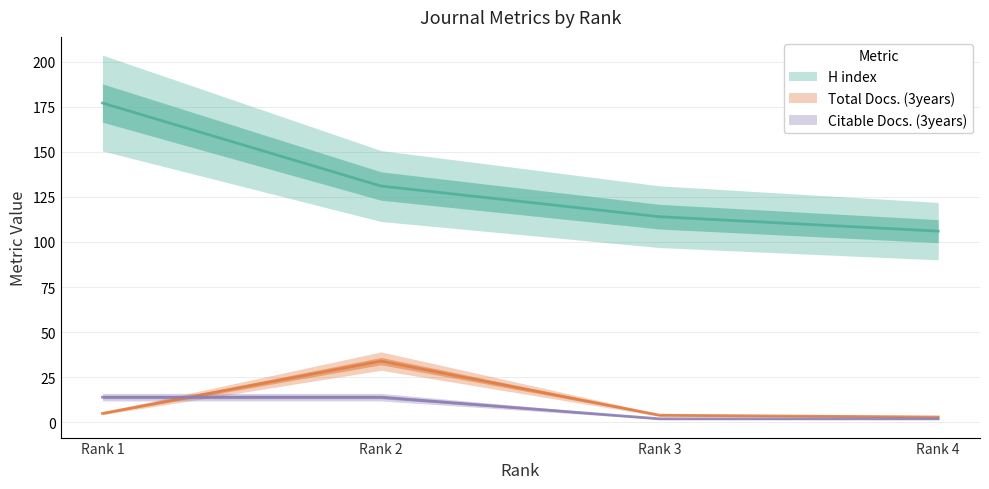

Reading right to left, extract all data points from this chart.

H index: 106	114	131	177
Total Docs. (3years): 3	4	34	5
Citable Docs. (3years): 2	2	14	14